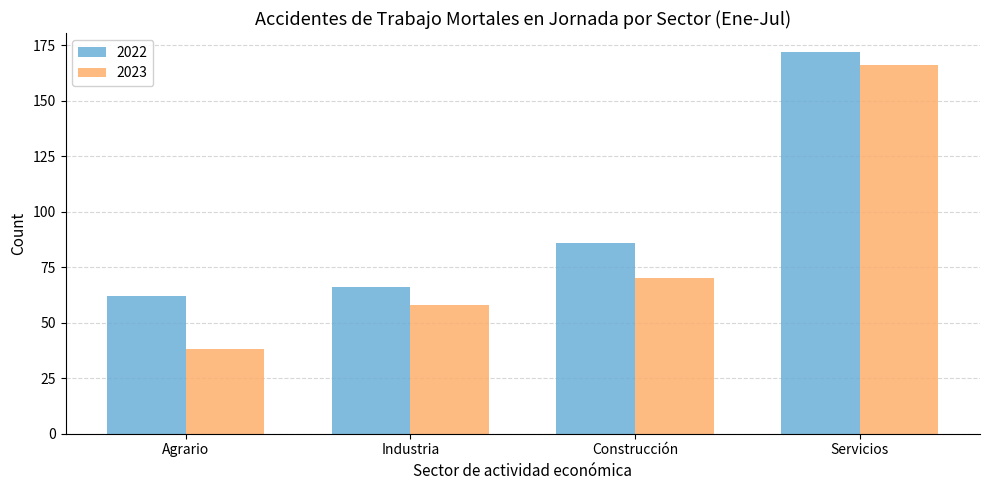

What is the label of the 2nd bar from the right?

Construcción